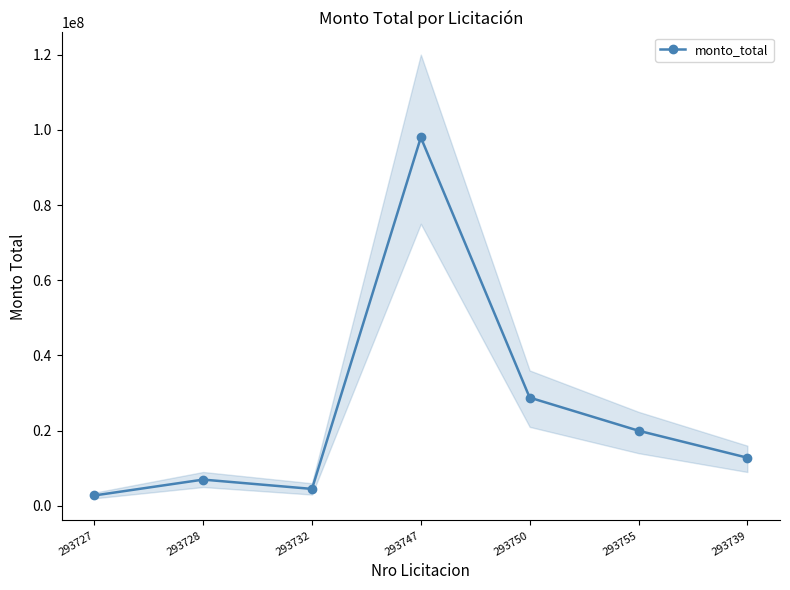

What value does the data have at 293739, to the nearest 100?

12800000